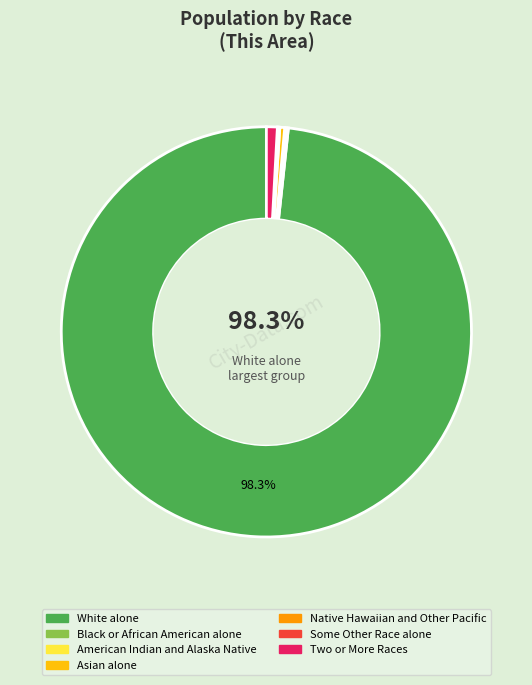

Which category has the biggest portion of the pie?

White alone